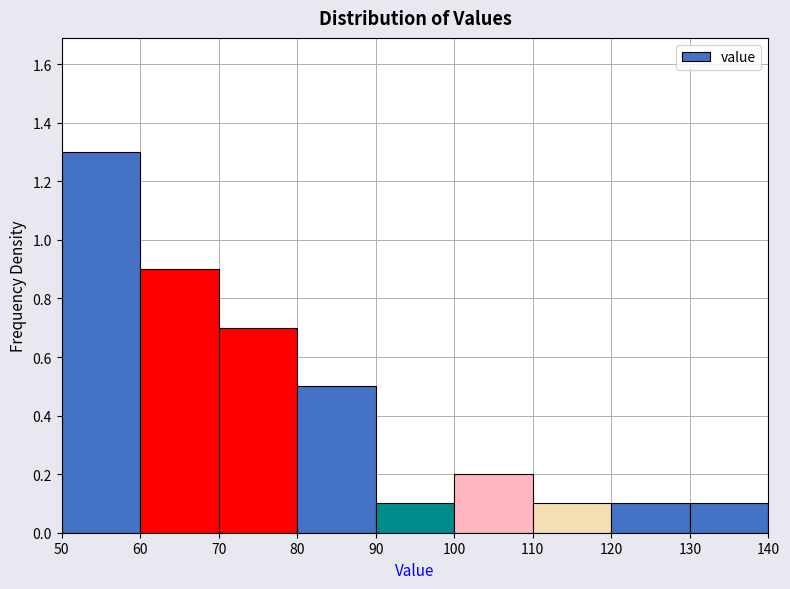

What is the height of the bar covering 120 to 130 on the x-axis? The values are not printed on the chart, so give them approximately, as read against the axis.

0.1